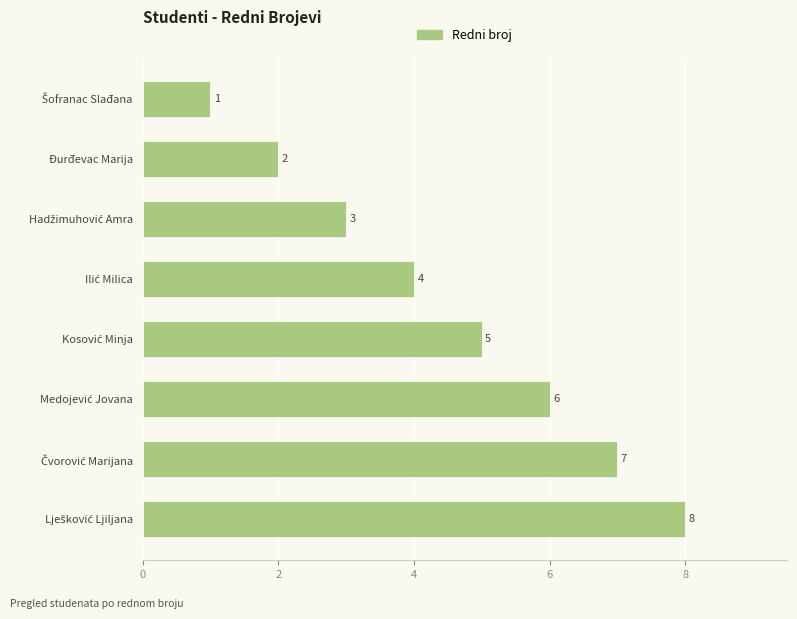

What position from the top is Đurđevac Marija?

2